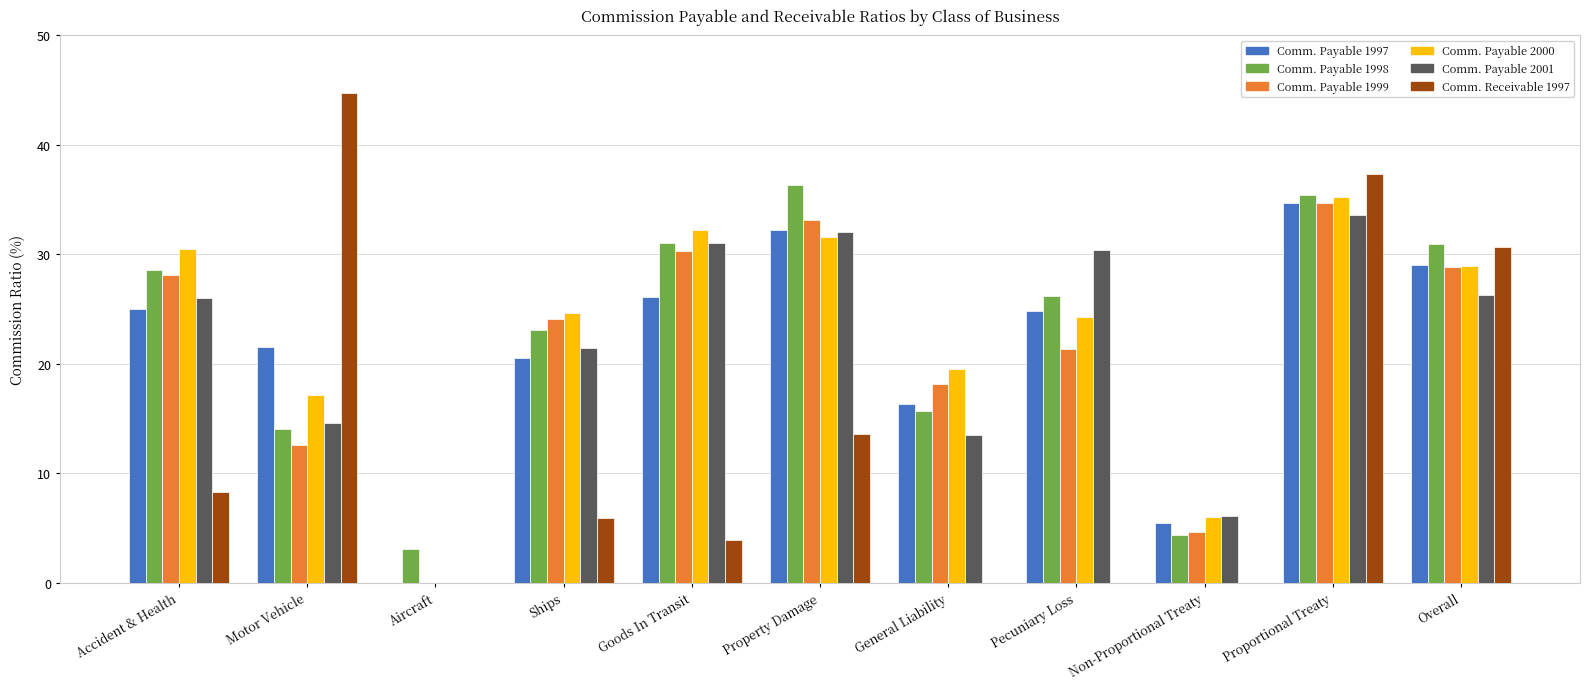

Count the number of data series in this chart.

6